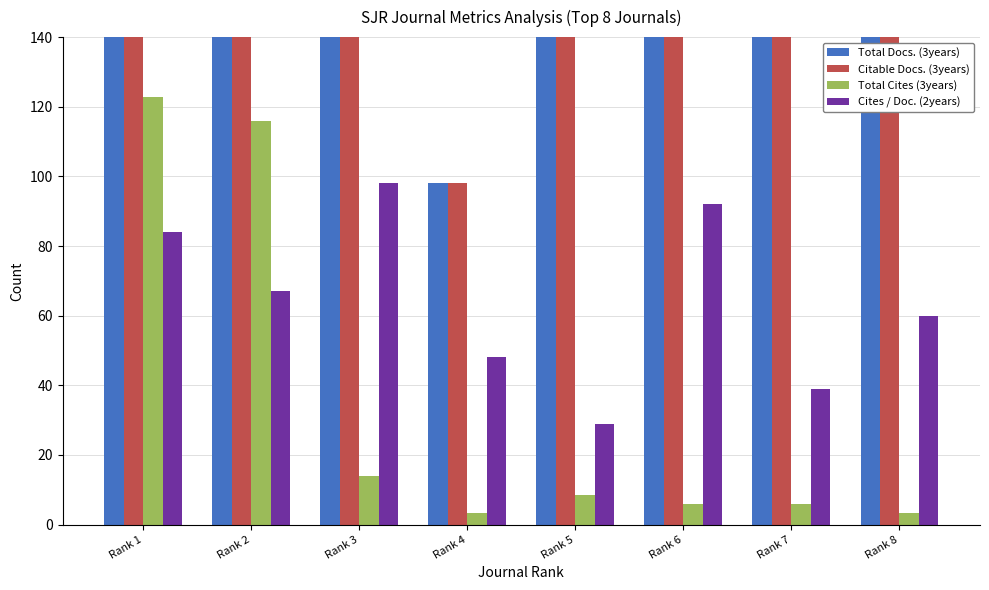

Which has a higher value, Rank 5 or Rank 6?

Rank 5